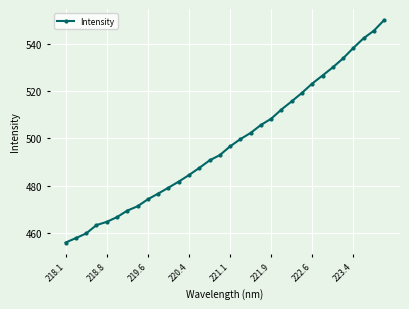

What is the average value?

497.7